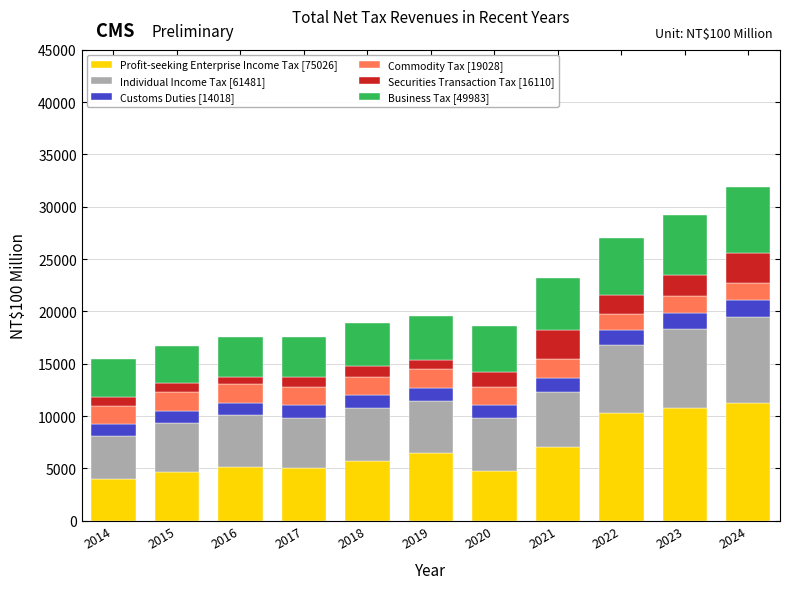

The Profit-seeking Enterprise Income Tax [75026] series shows 10795 at 2023. True or false?

True